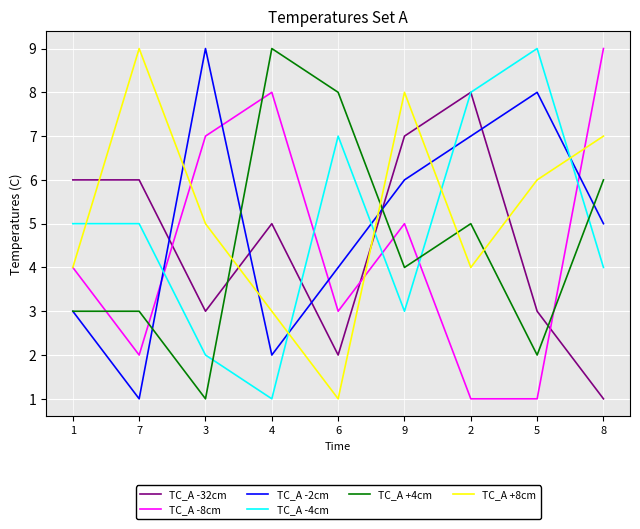

Which series changed the most between 2 and 8?

TC_A -8cm